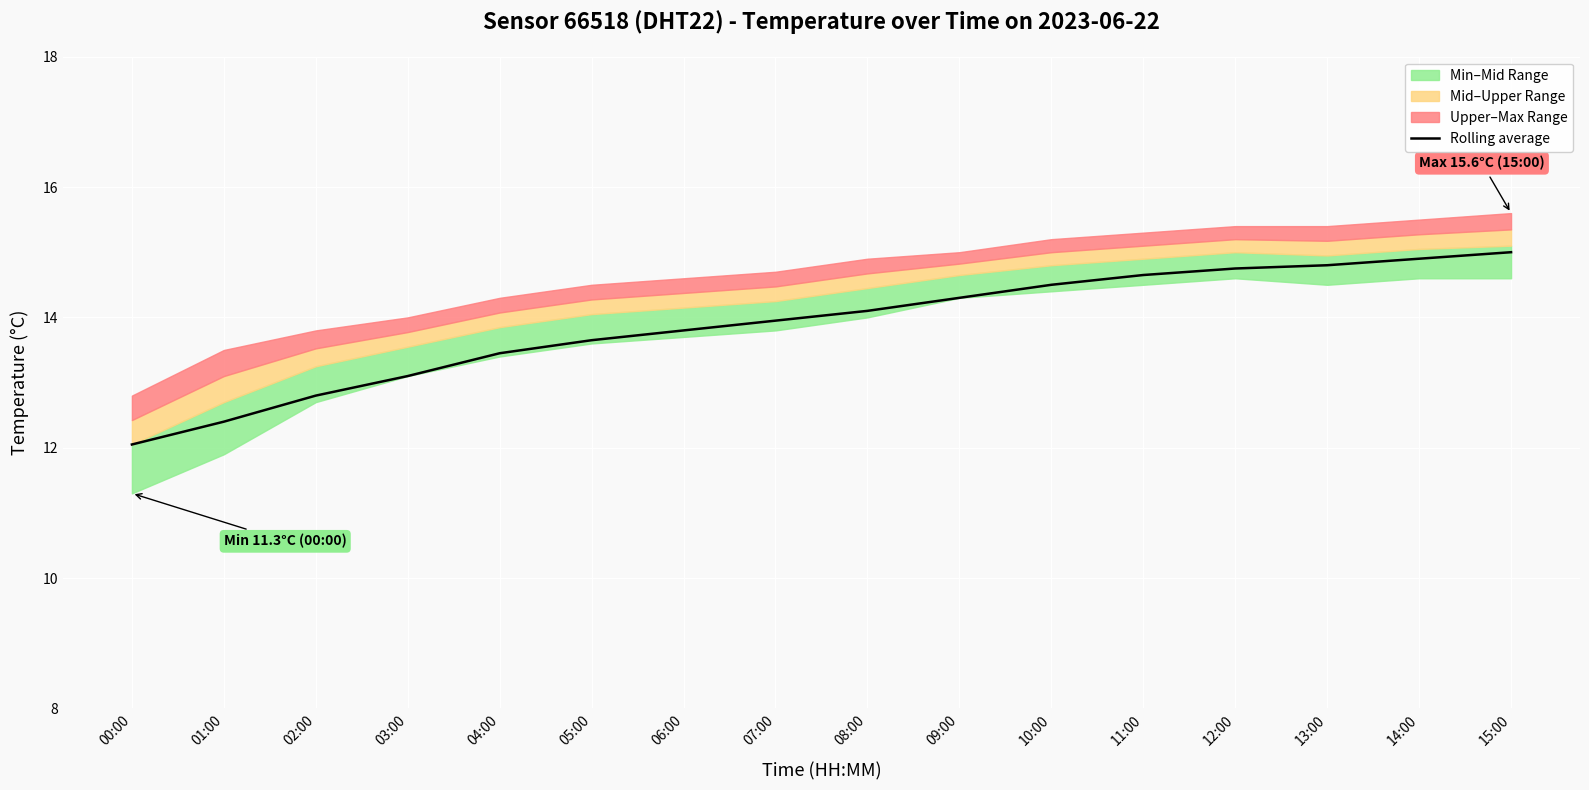

List the labels in order of value, largest first.

15:00, 14:00, 13:00, 12:00, 11:00, 10:00, 09:00, 08:00, 07:00, 06:00, 05:00, 04:00, 03:00, 02:00, 01:00, 00:00